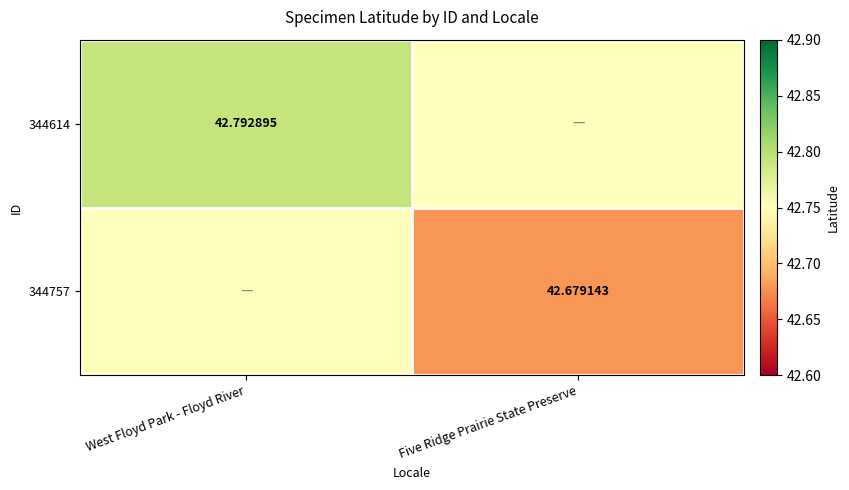

Which series has the widest spread of values?

344757